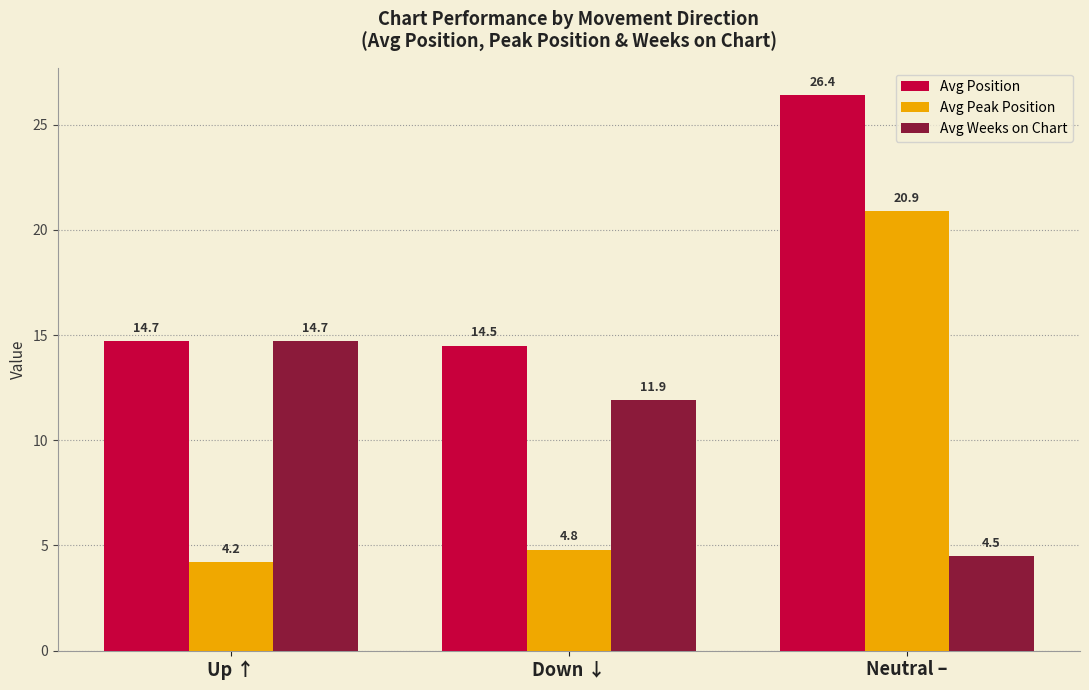

Is it true that Avg Weeks on Chart equals 9.2 at Up ↑?

False